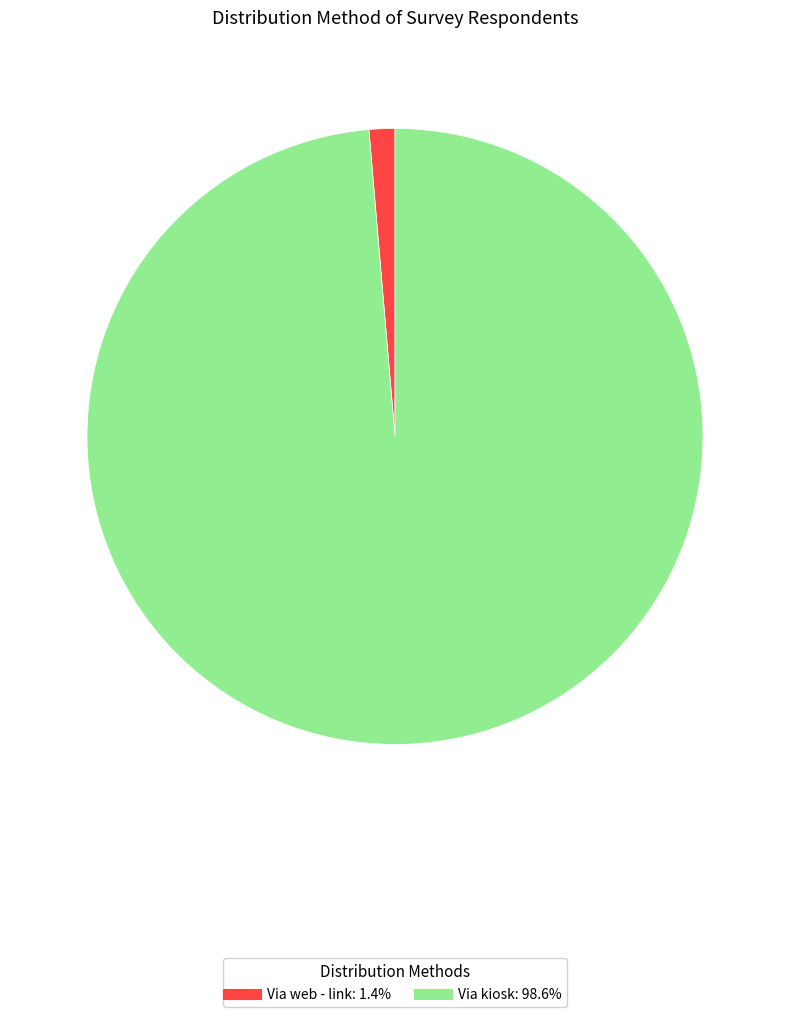

Is there a majority slice in this chart?

Yes